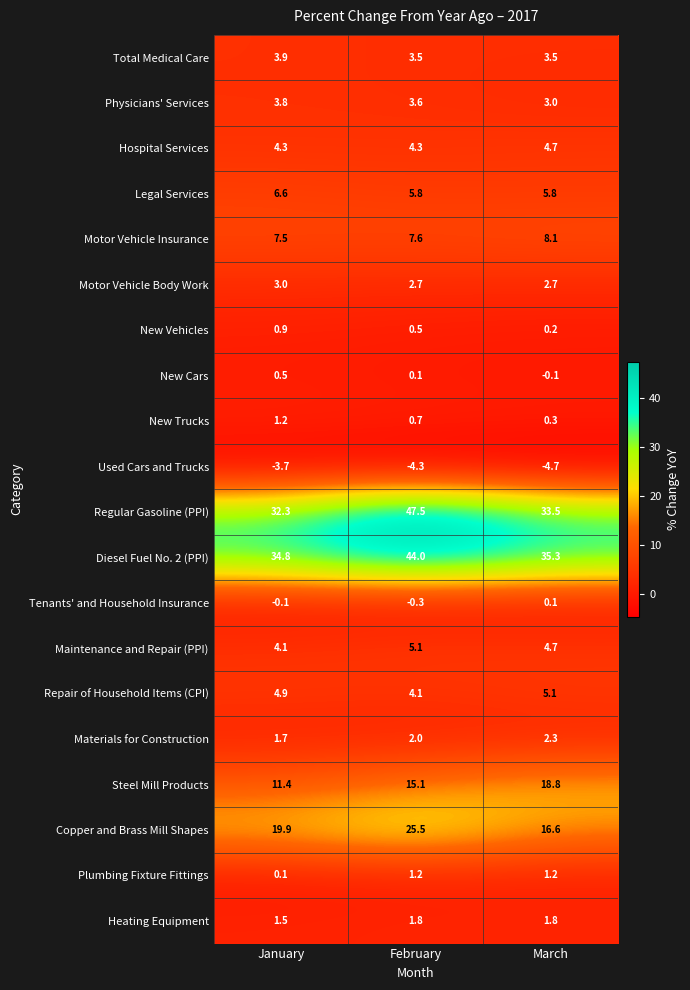

At which category does the chart reach its peak across all series?

February